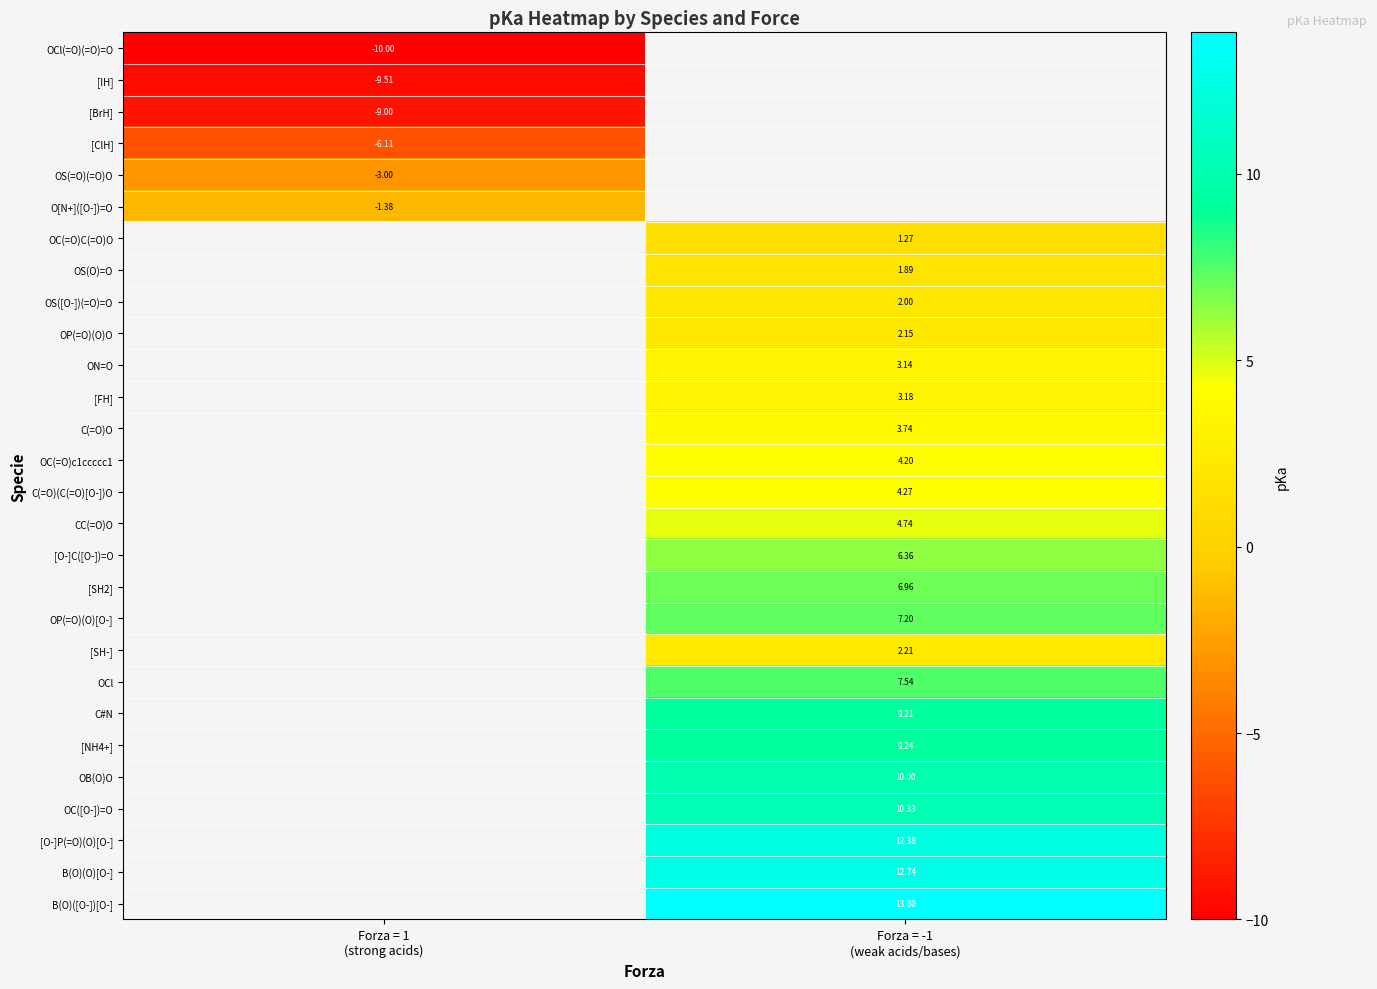

At how many categories does at least one series exceed 2?

1